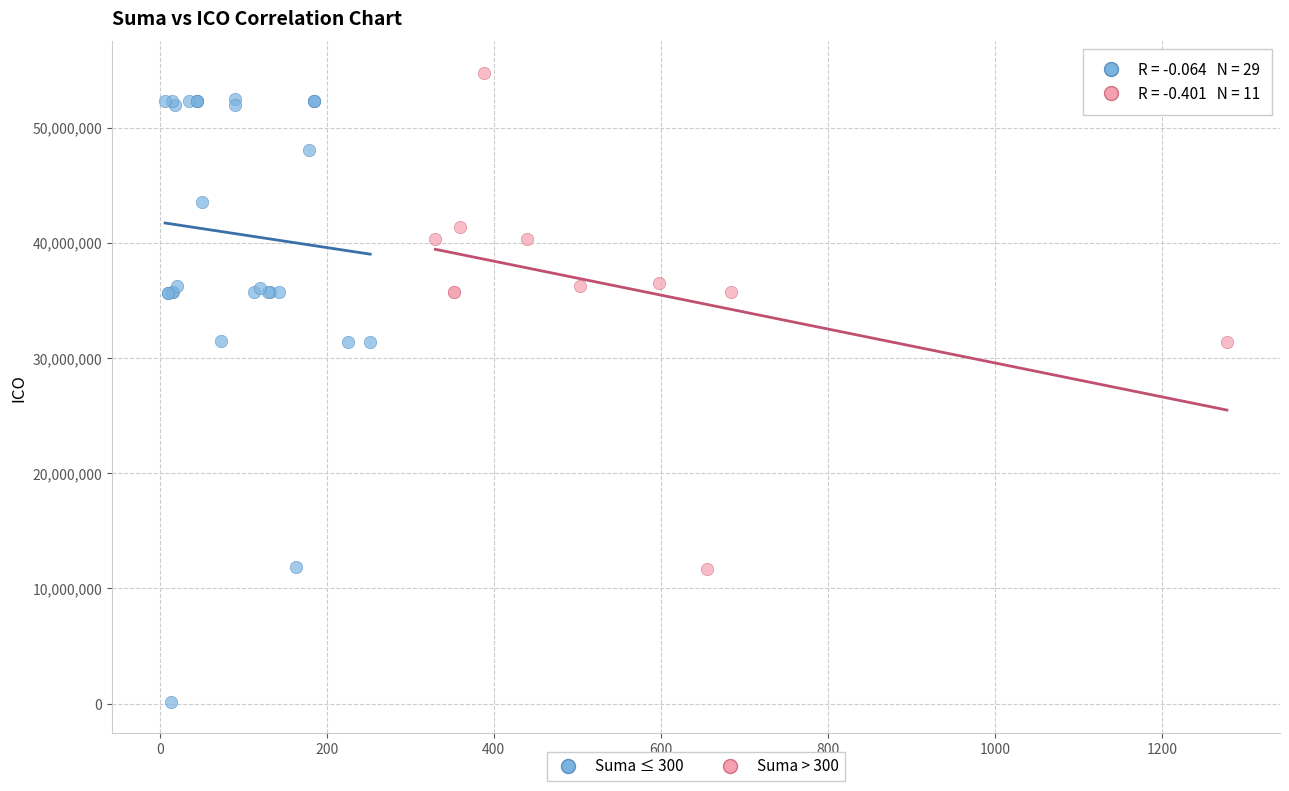

Which series has the largest Y range (max minus min)?

Suma ≤ 300